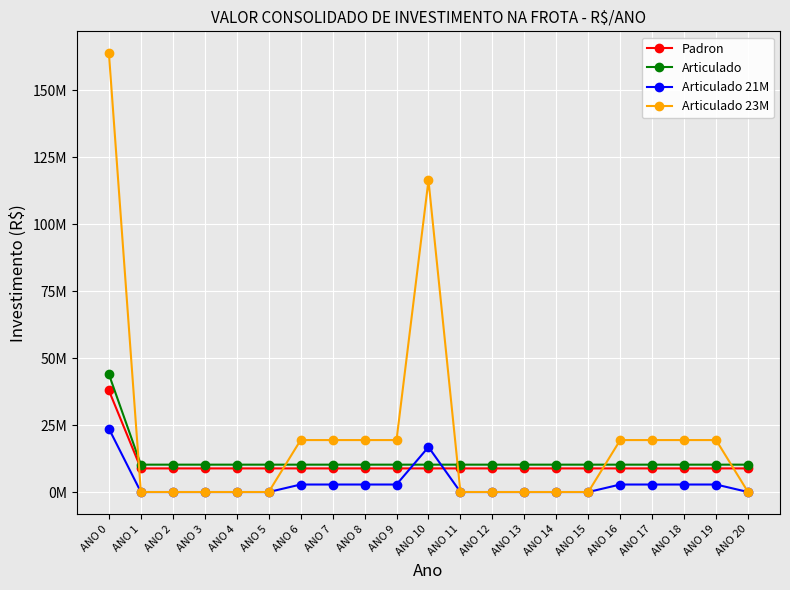

Does the chart have visible grid lines?

Yes